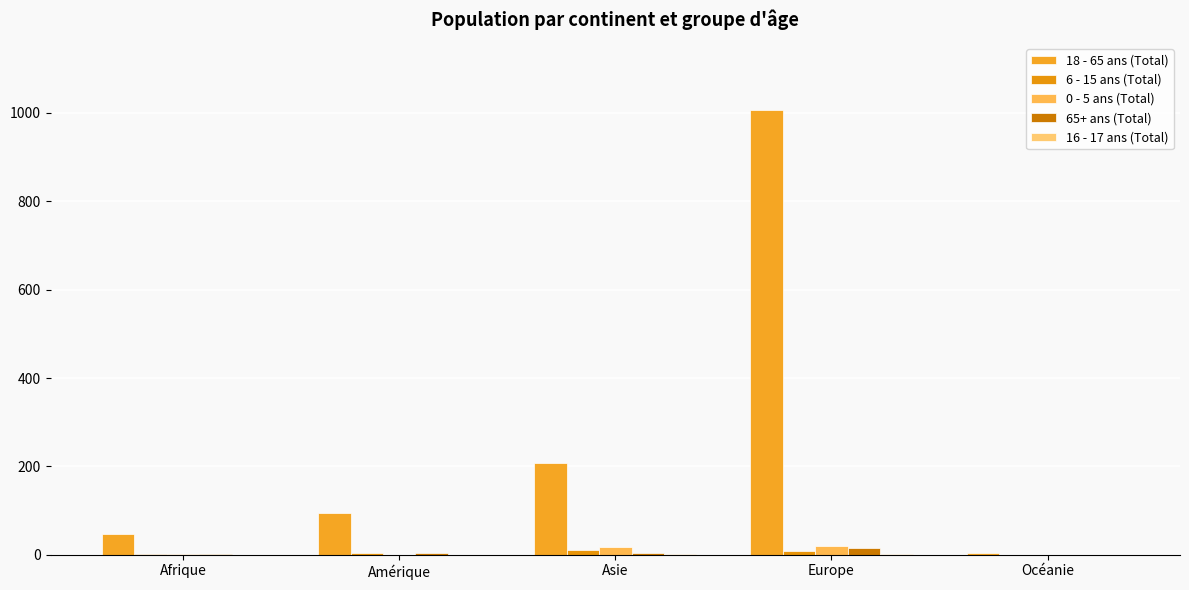

Count the number of categories in the chart.

5